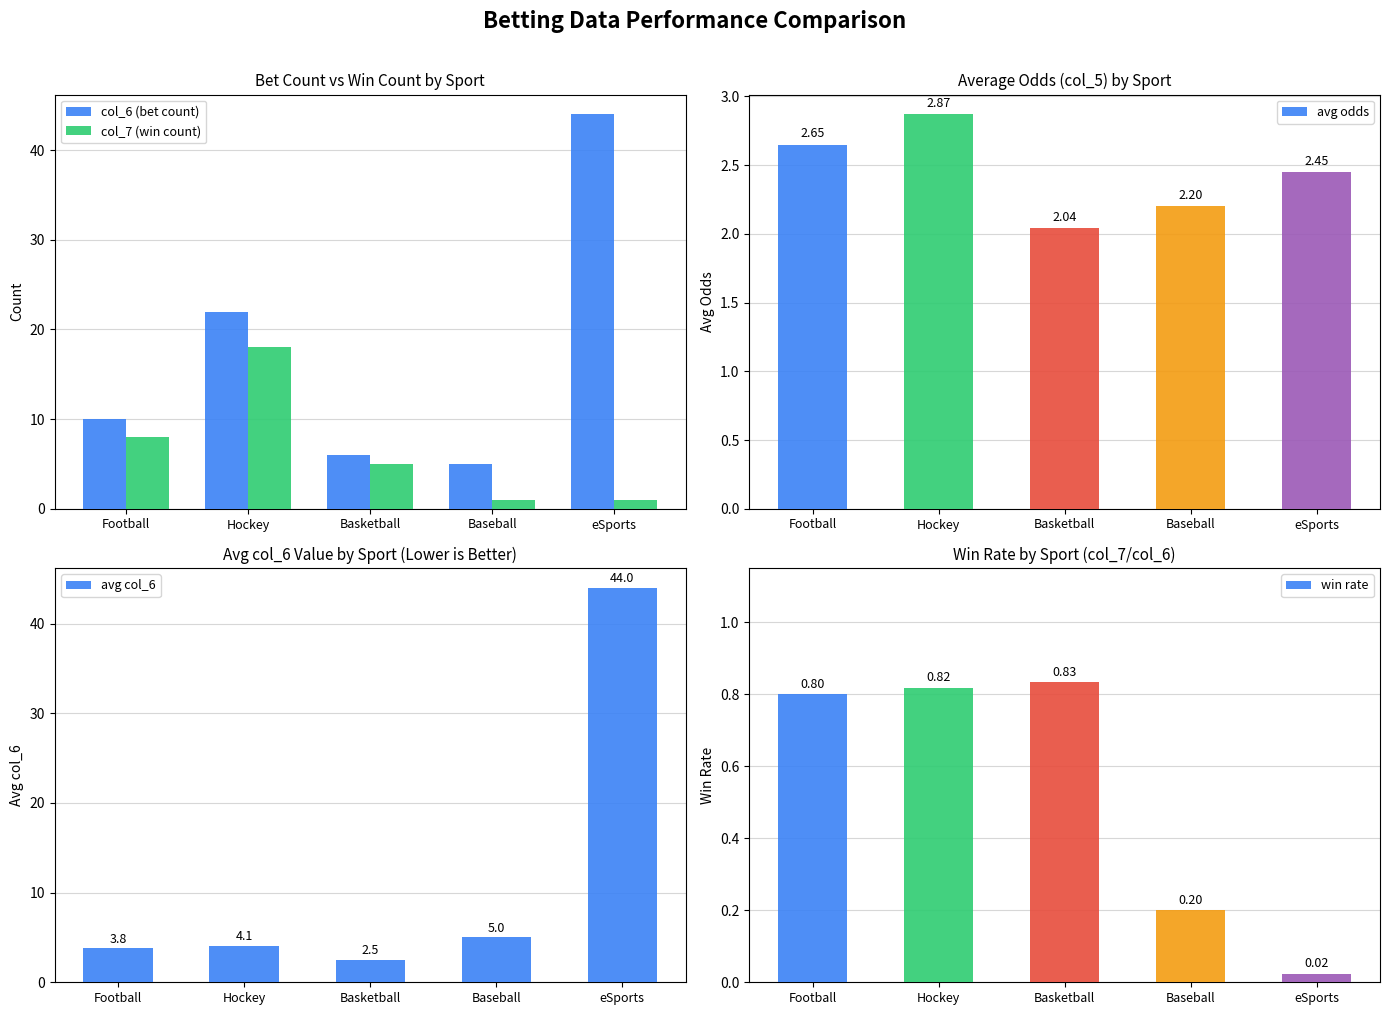

How many values in the col_7 (win count) series exceed 5?

2